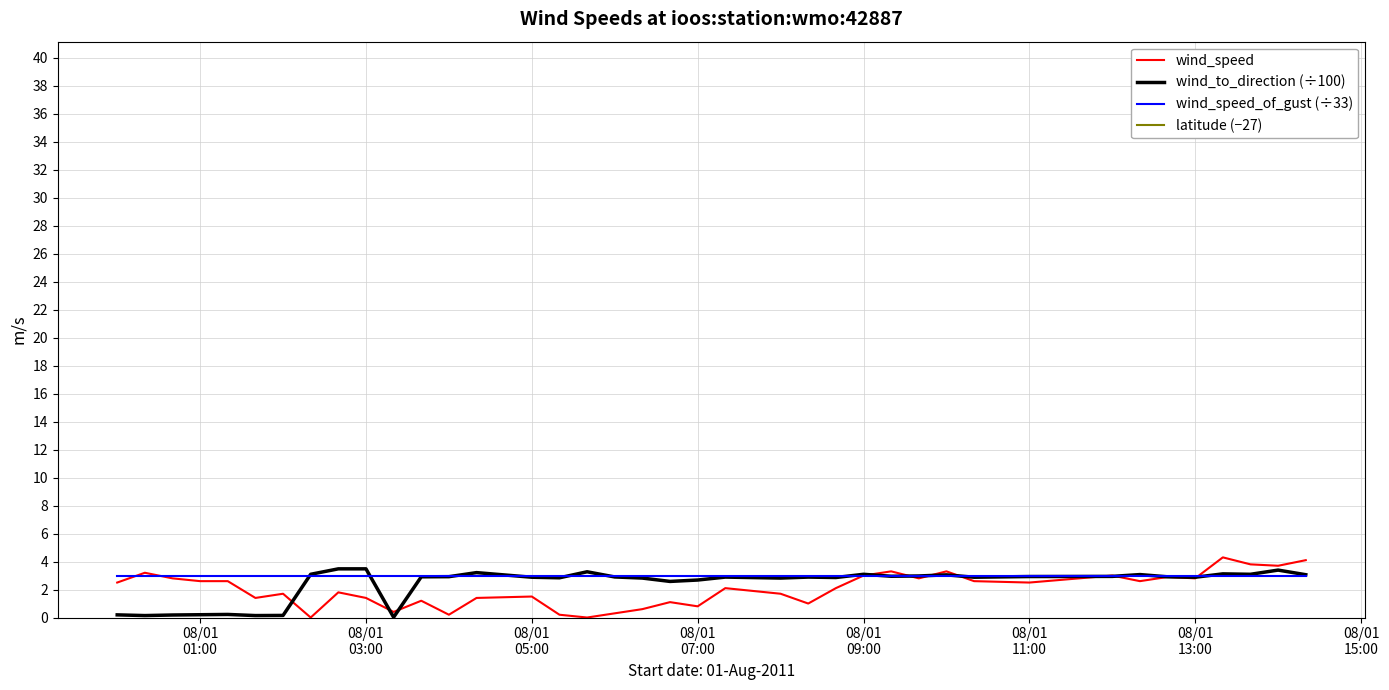

What is the highest value of the wind_to_direction (÷100) series?

3.5